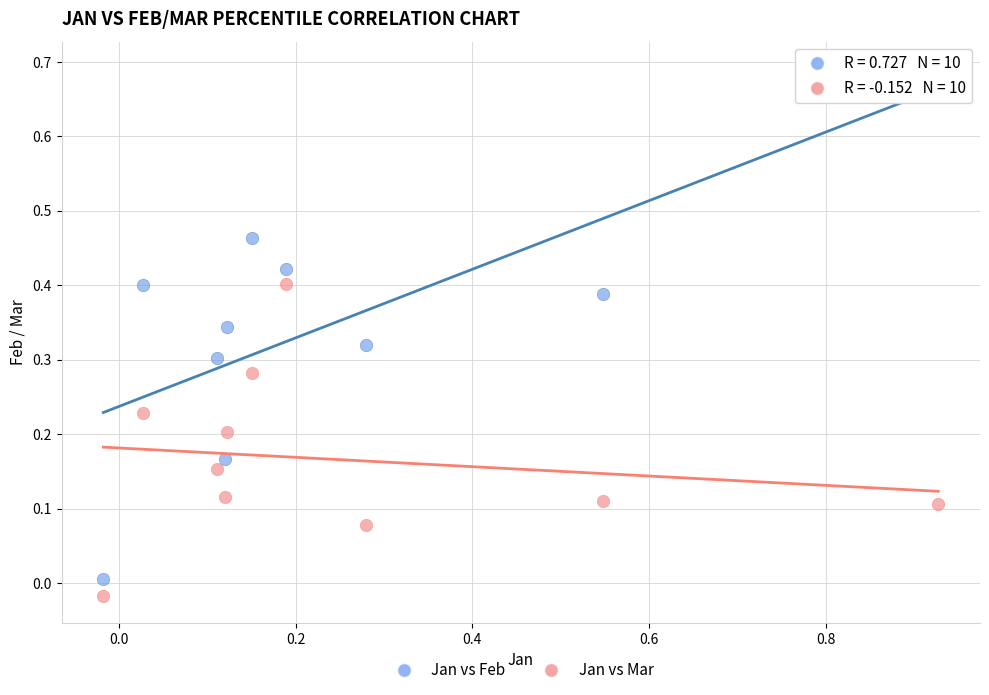

Across all data points, what is the range of X values (max minus min)?

0.9